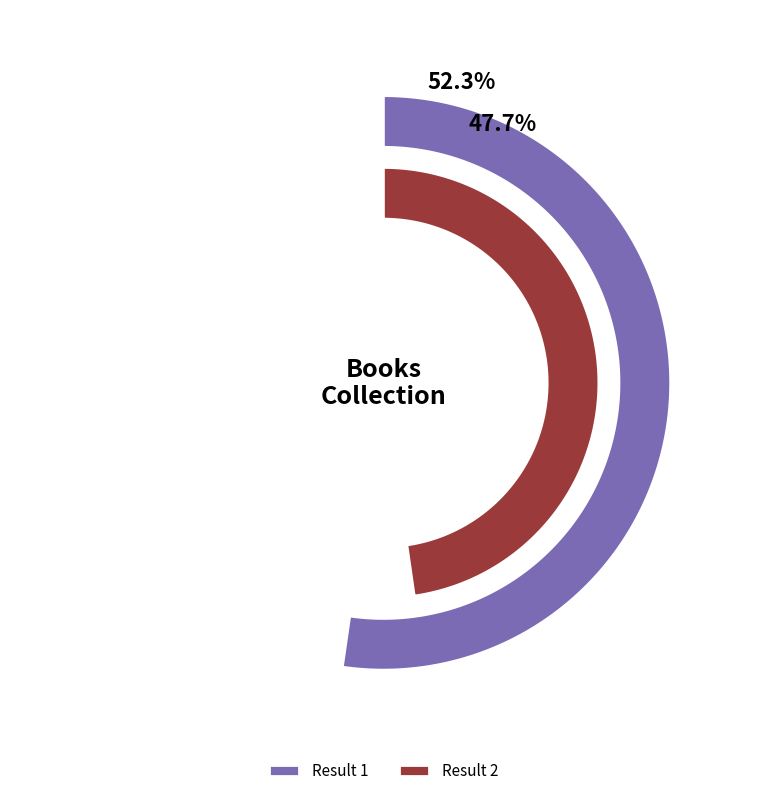

To the nearest percent, what is the average slice percentage?

50%